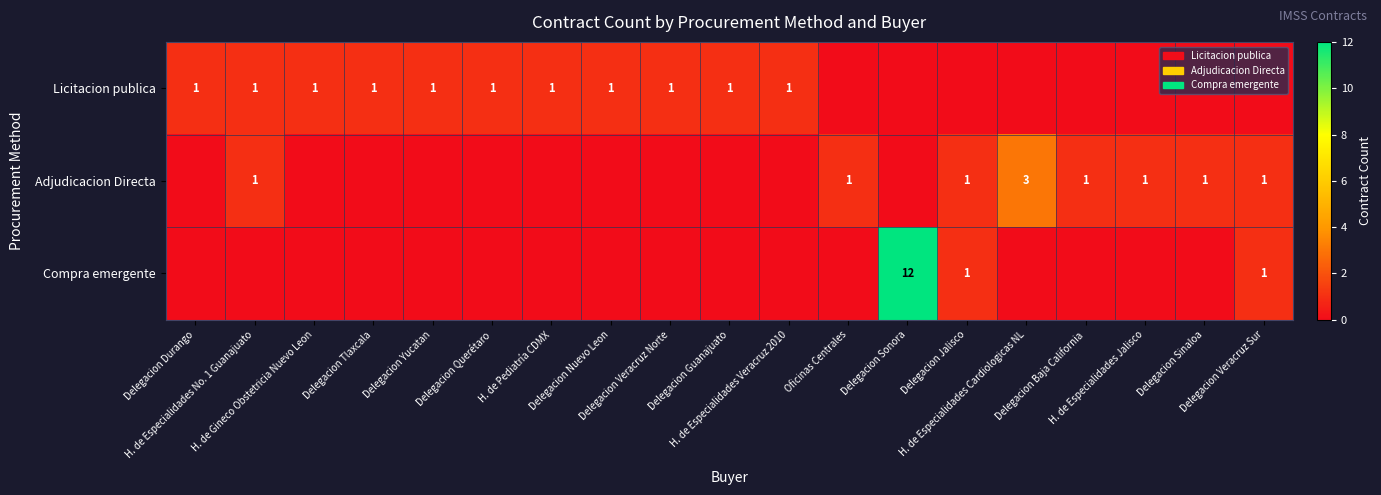

What is the highest value of the Compra emergente series?

12